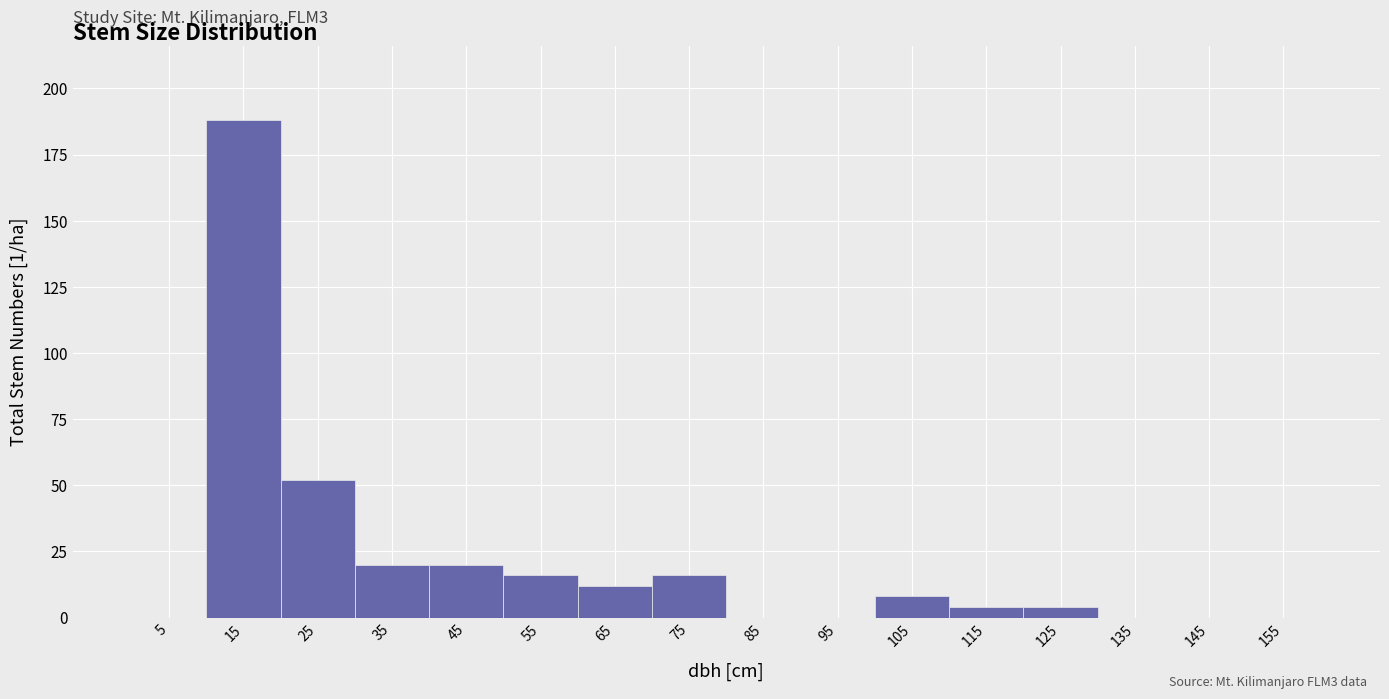

Over which range of the x-axis is the bar tallest?

10 to 20